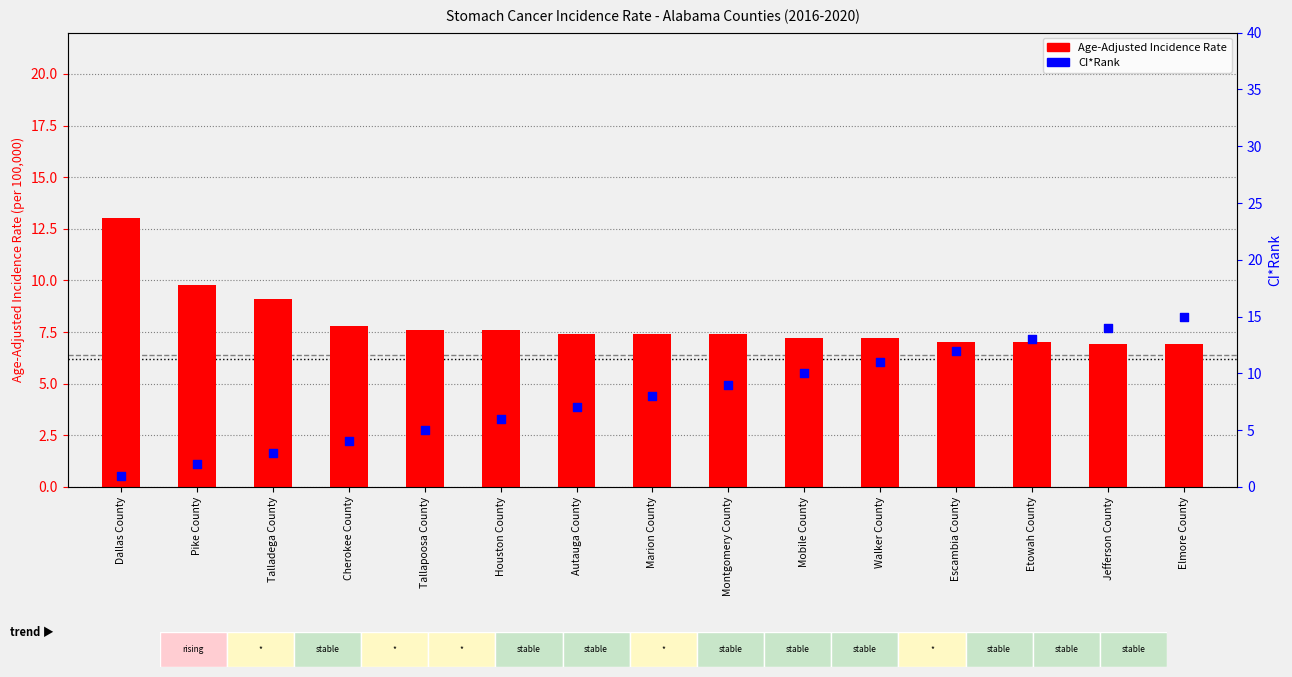

What is the change in value from Talladega County to Autauga County?

-1.7